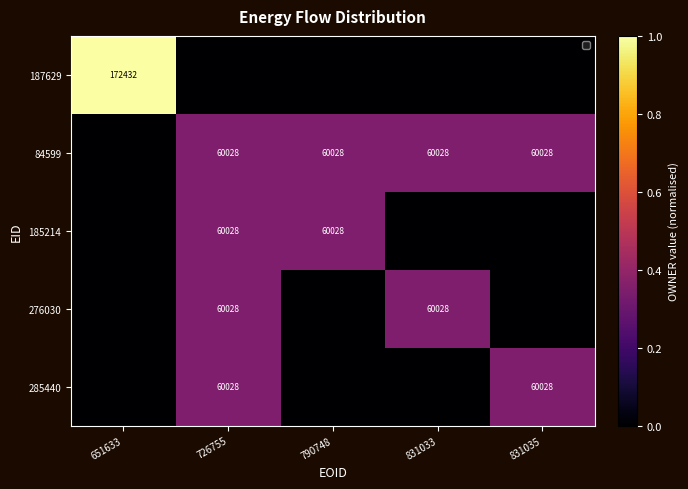

Is it true that 84599 equals 60028 at 726755?

True